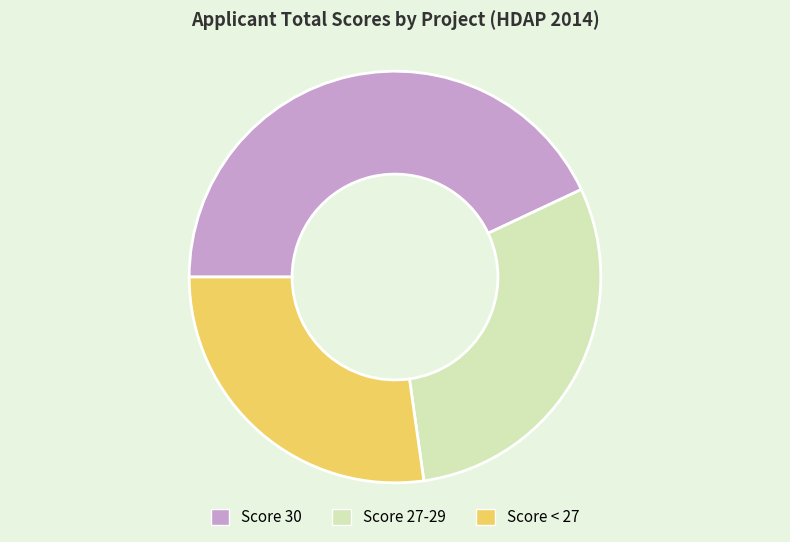

Do Score 27-29 and Score 30 together represent more than half of the pie?

Yes